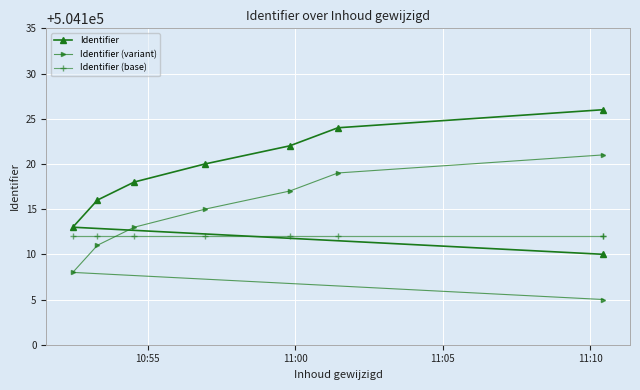

Does the chart display data point markers on the line(s)?

Yes